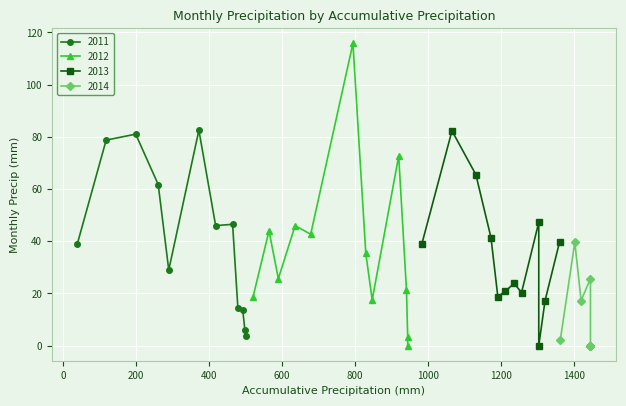

How many interior local valleys does the 2012 series have?

3